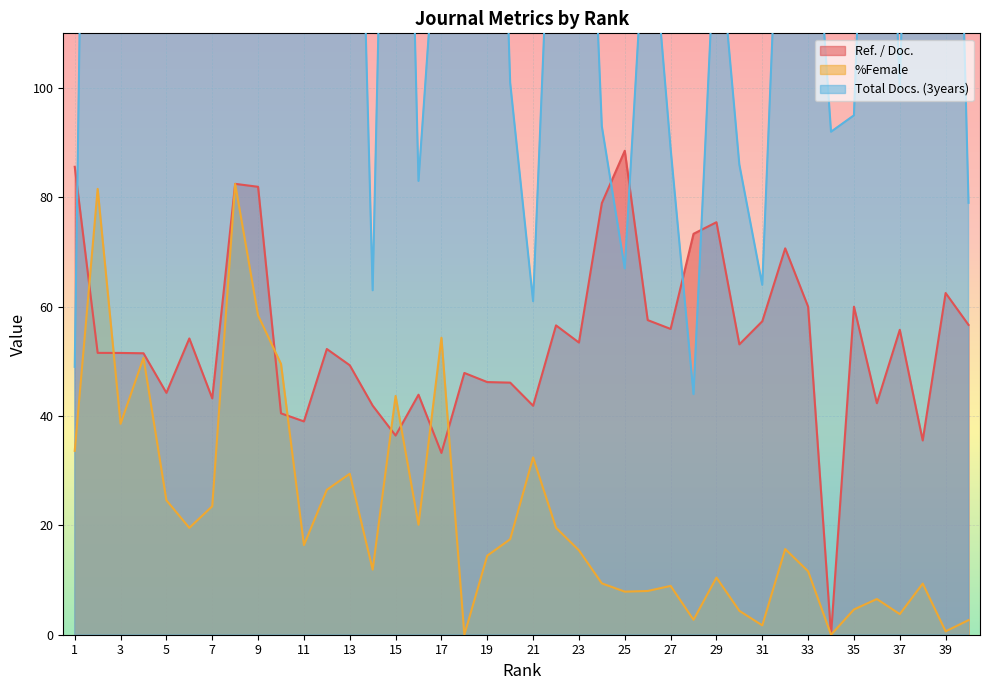

What is the difference between the second highest and second lowest values in the Ref. / Doc. series?

52.3